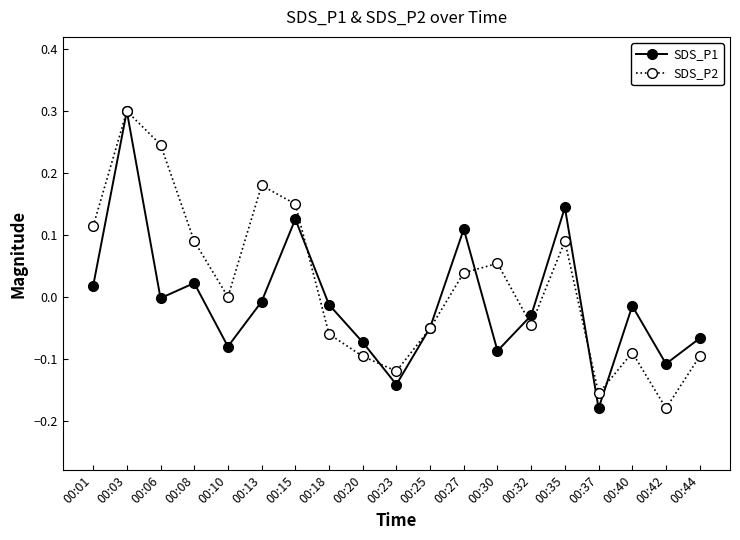

At which category does SDS_P2 reach its first local peak?

00:03